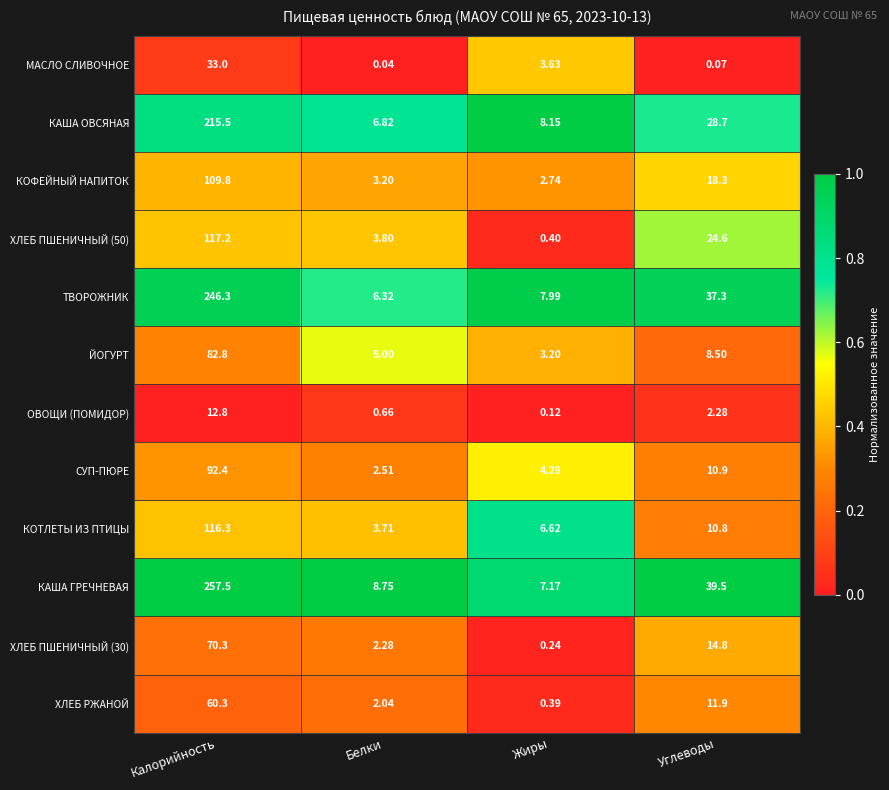

Is the value of ХЛЕБ ПШЕНИЧНЫЙ (30) at Белки greater than the value of КАША ГРЕЧНЕВАЯ at Жиры?

No